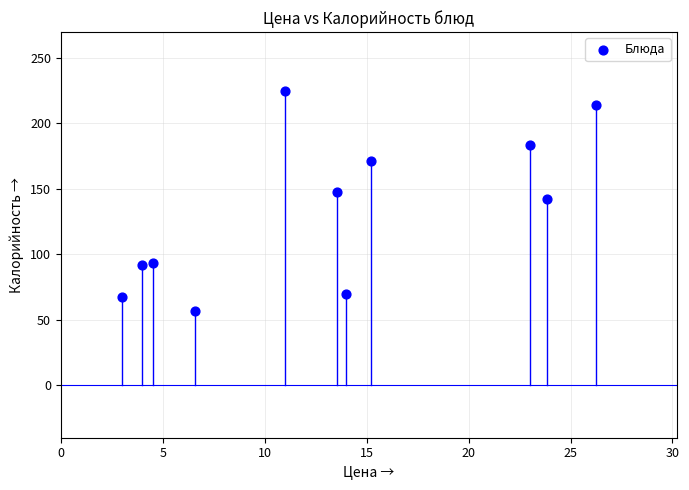

What is the average Y value?

132.9